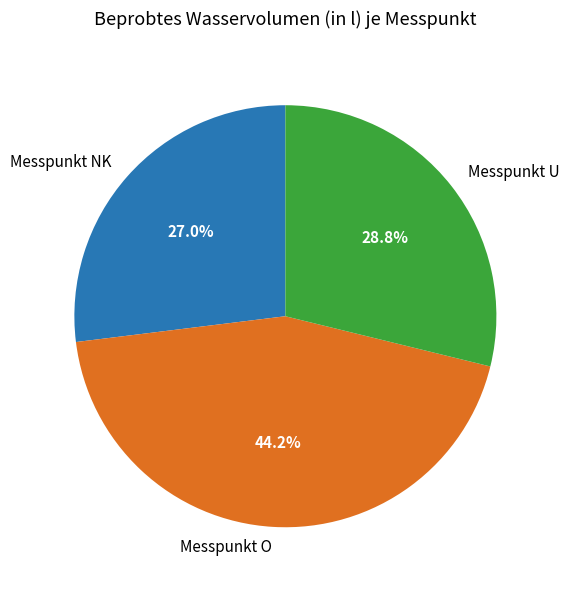

Which category has the smallest portion of the pie?

Messpunkt NK